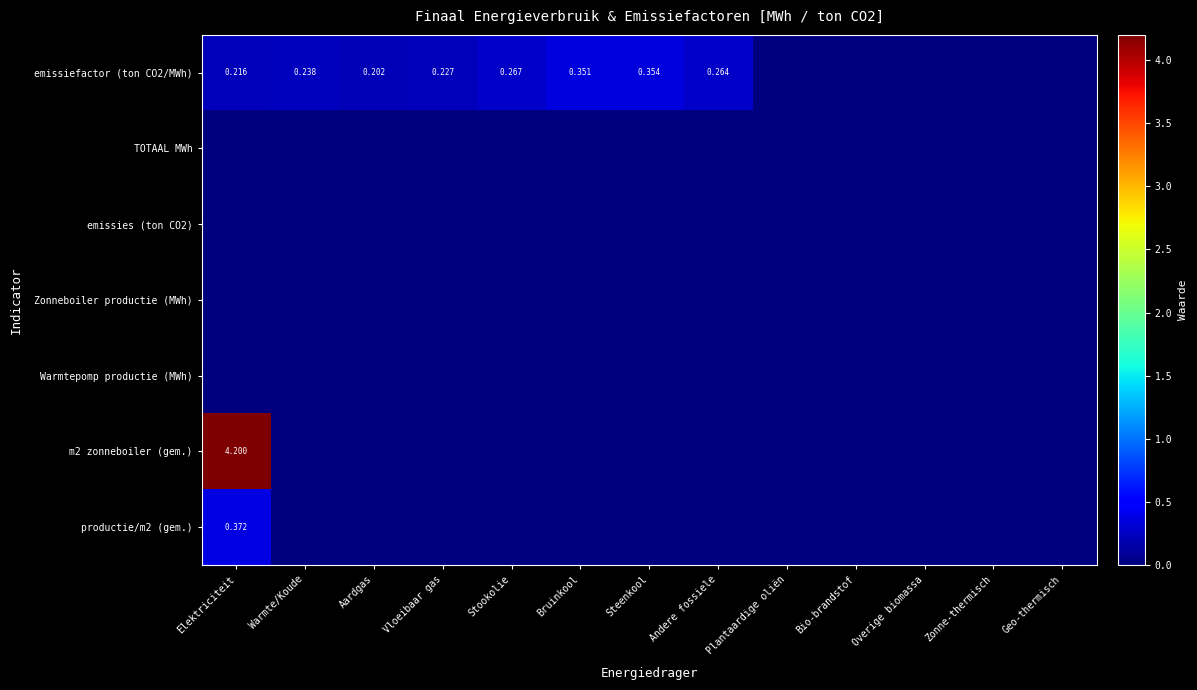

Which series has the largest total across all categories?

m2 zonneboiler (gem.)